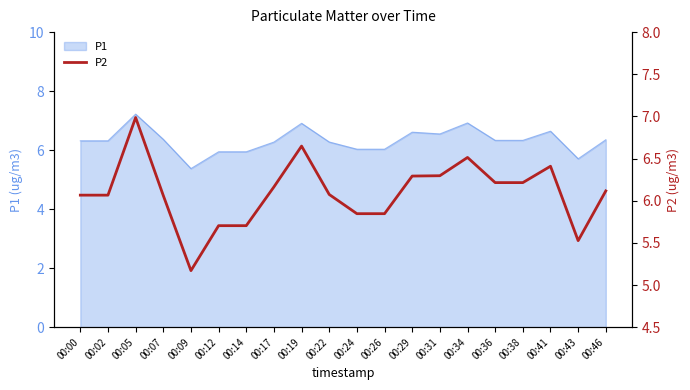

Which category has the highest value in the P1 series?

00:05